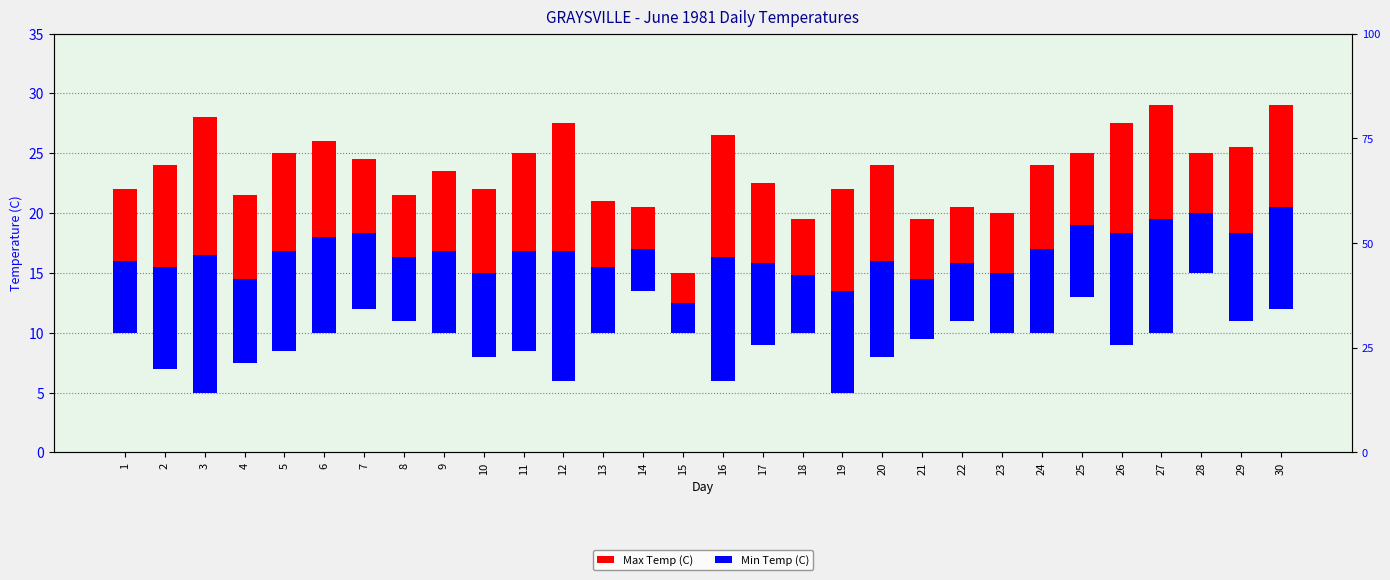

At which label does Min Temp (C) reach its minimum?

15